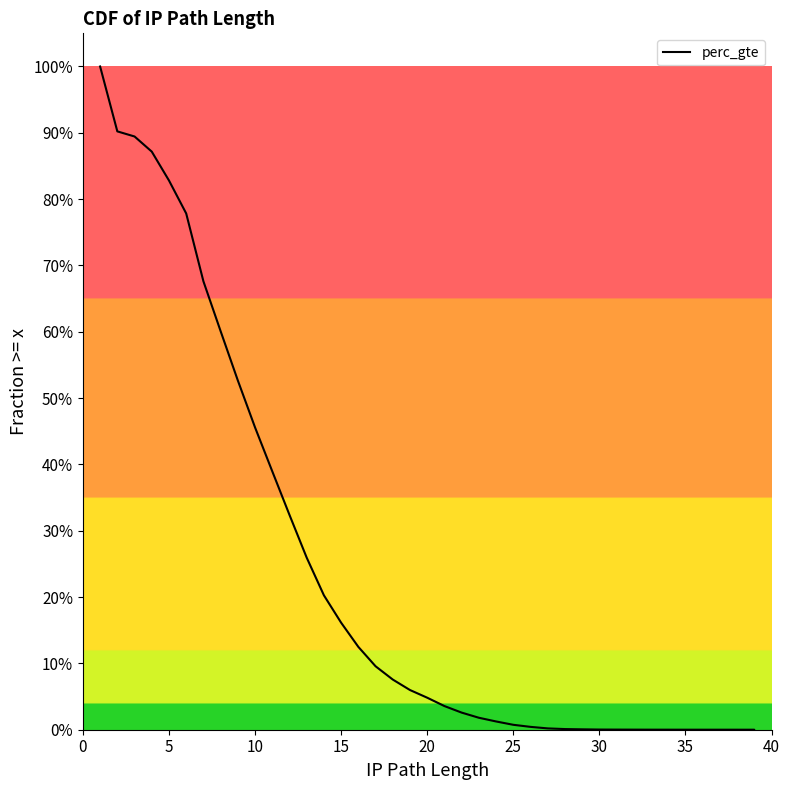

What is the approximate value at 0?

1.0